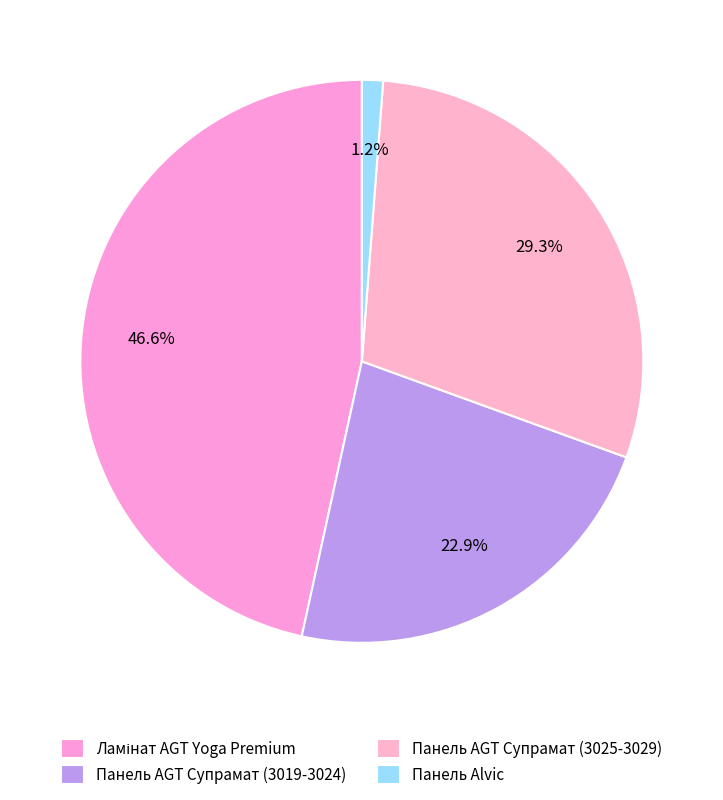

How many segments does this pie chart have?

4